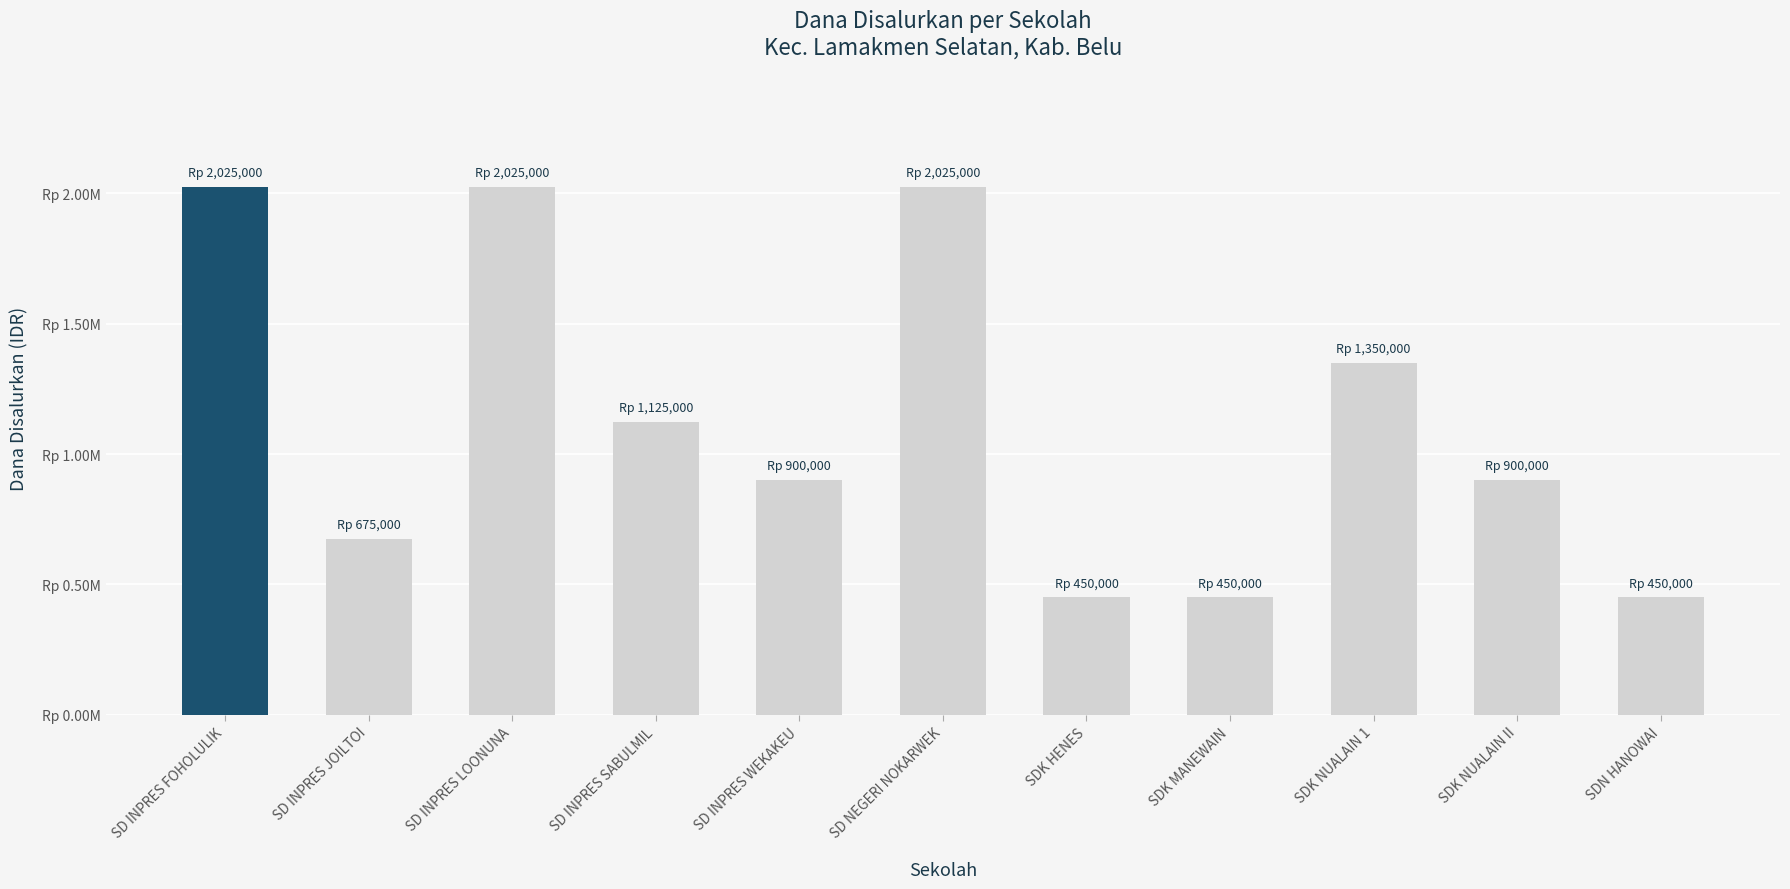

At which label is the value closest to 1237500?

SD INPRES SABULMIL